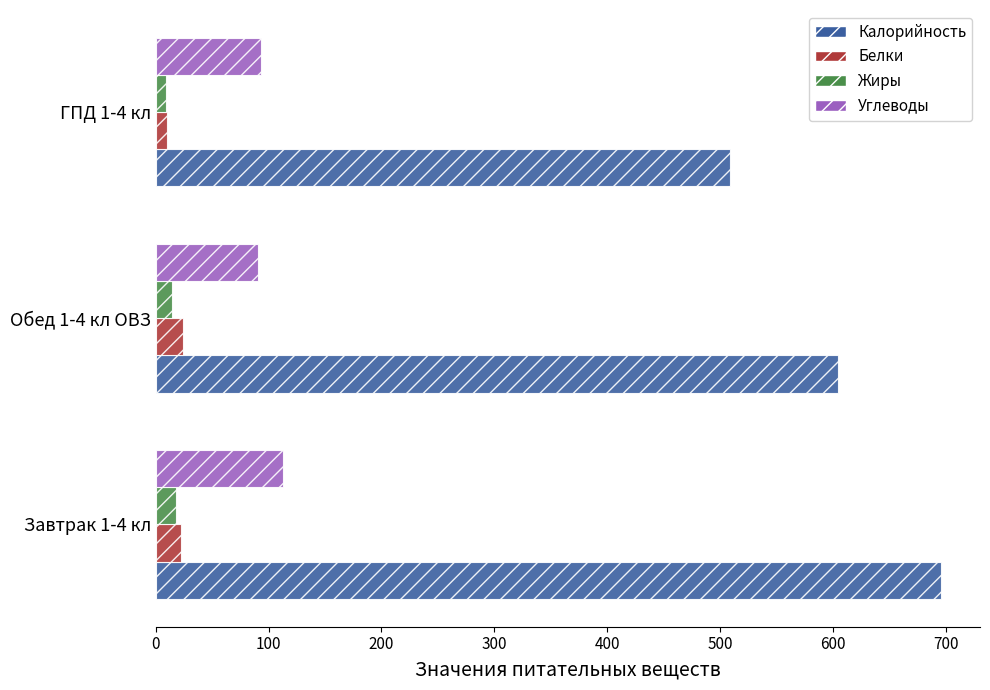

Between Завтрак 1-4 кл and Обед 1-4 кл ОВЗ, which series saw the biggest shift?

Калорийность